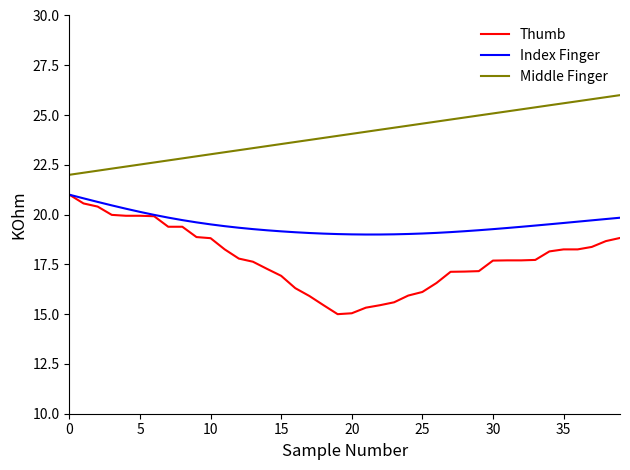

Which series has the largest range (max minus min)?

Thumb